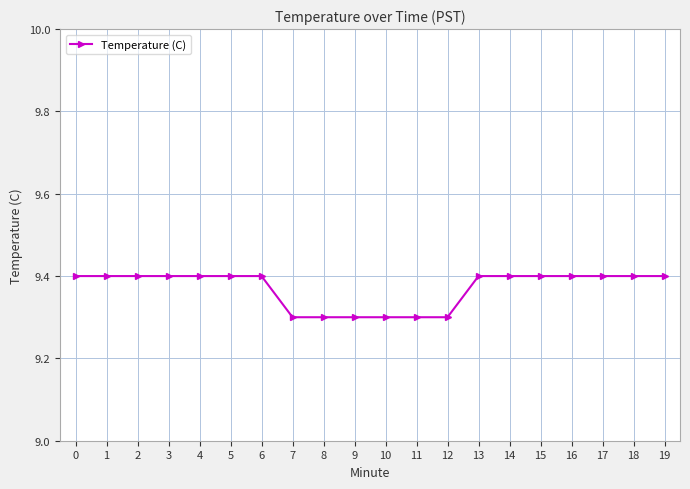

What is the average value?

9.4